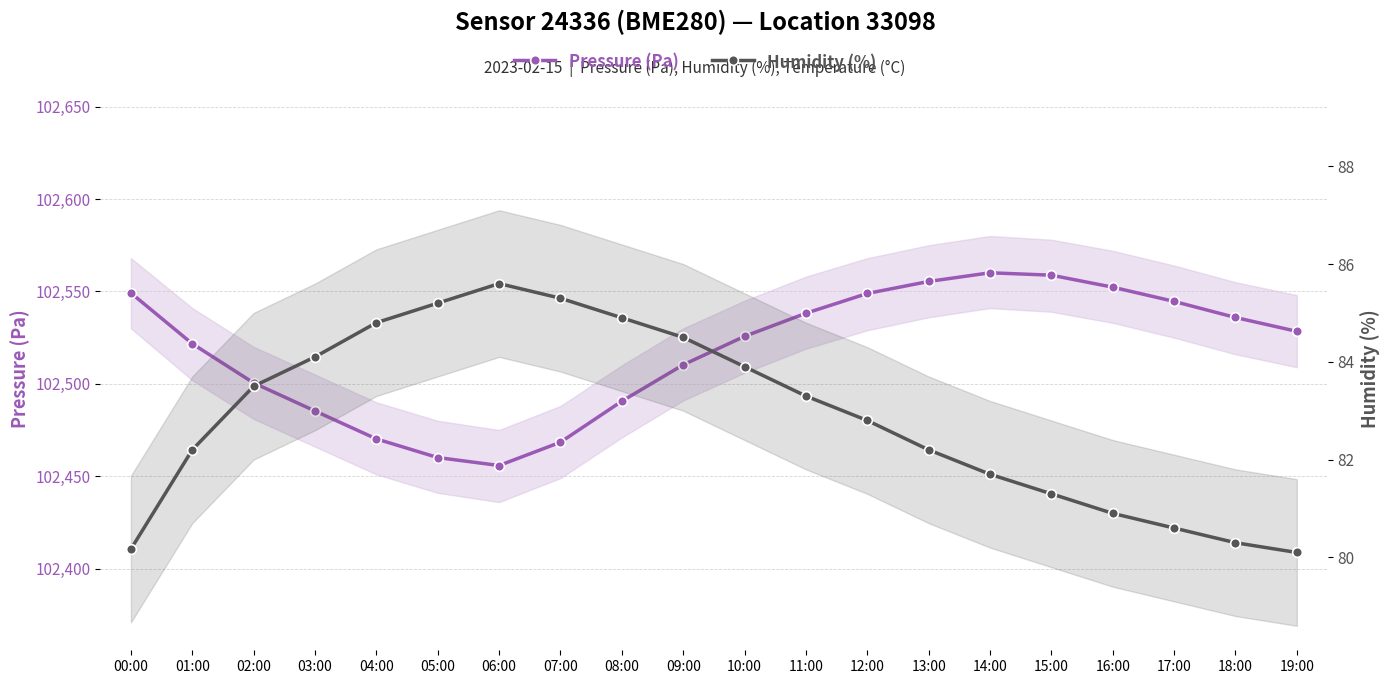

What is the spread (max minus min) of values at 12:00?

102466.1